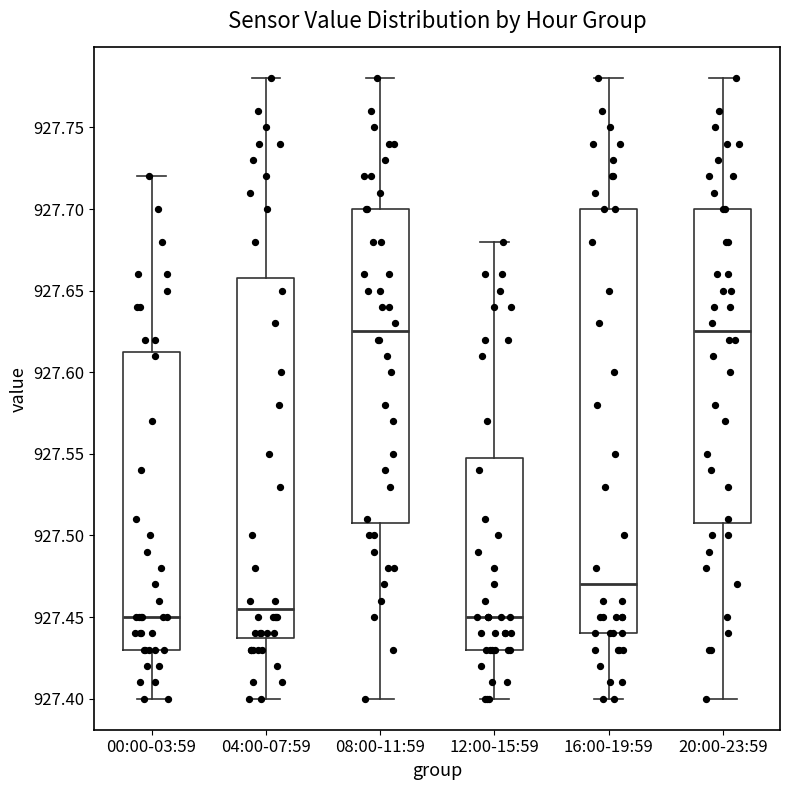

Reading left to right, read every box against the y-axis: the position of its median line, the range the box covers, and the ends of its whiskers. The values are not printed on the chart, so give them approximately, as read against the axis.

00:00-03:59: median 927.450, box 927.430 to 927.615, whiskers 927.400 to 927.720
04:00-07:59: median 927.455, box 927.440 to 927.660, whiskers 927.400 to 927.780
08:00-11:59: median 927.625, box 927.510 to 927.700, whiskers 927.400 to 927.780
12:00-15:59: median 927.450, box 927.430 to 927.550, whiskers 927.400 to 927.680
16:00-19:59: median 927.470, box 927.440 to 927.700, whiskers 927.400 to 927.780
20:00-23:59: median 927.625, box 927.510 to 927.700, whiskers 927.400 to 927.780